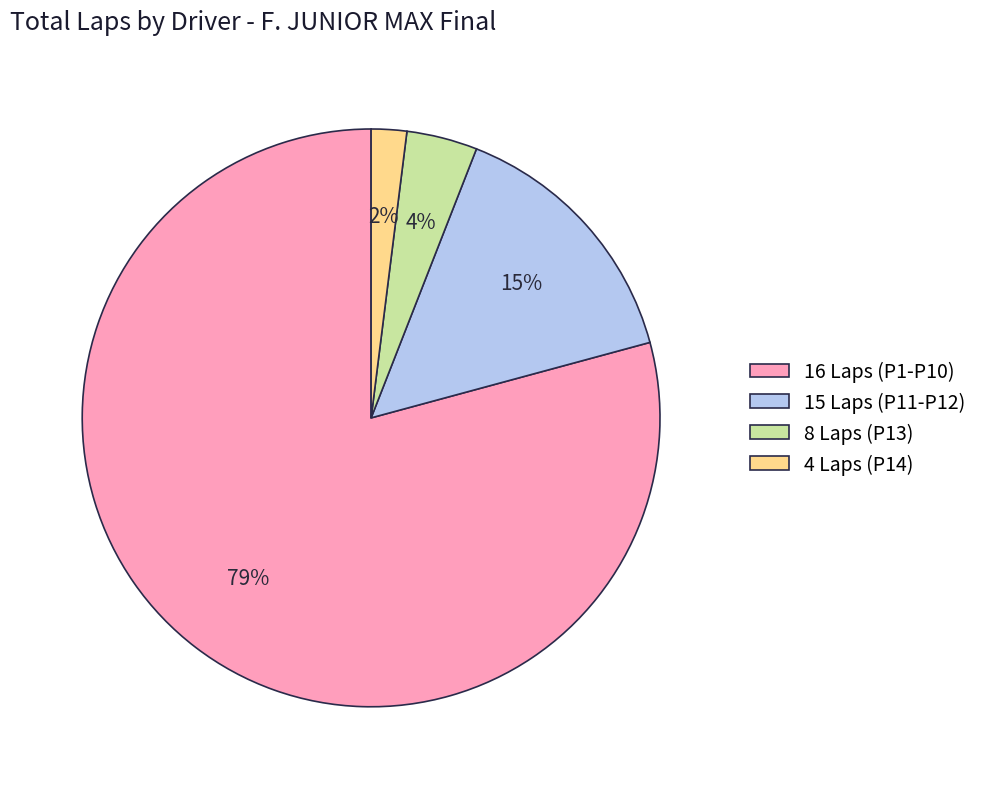

What is the smallest slice in the pie chart?

4 Laps (P14)